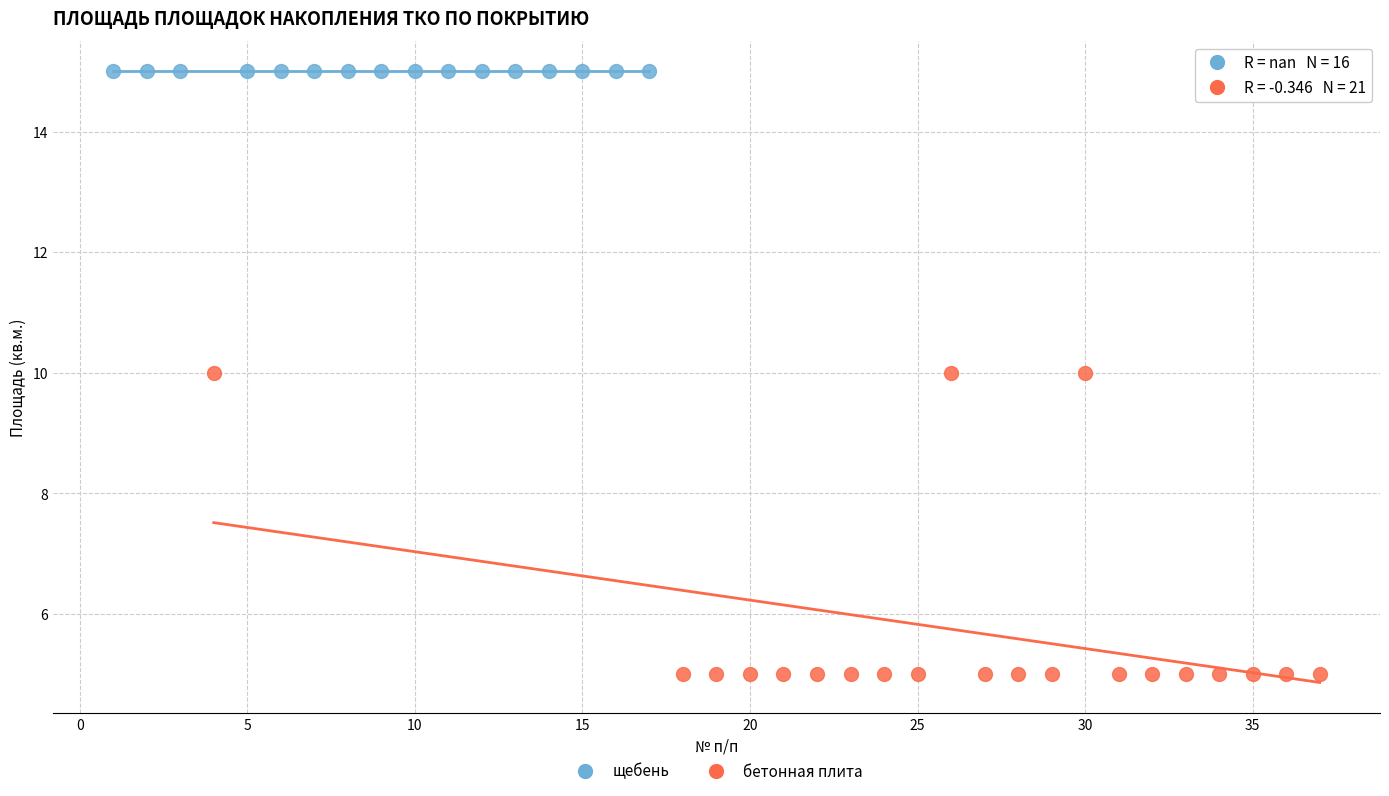

Which series reaches the maximum Y coordinate?

щебень